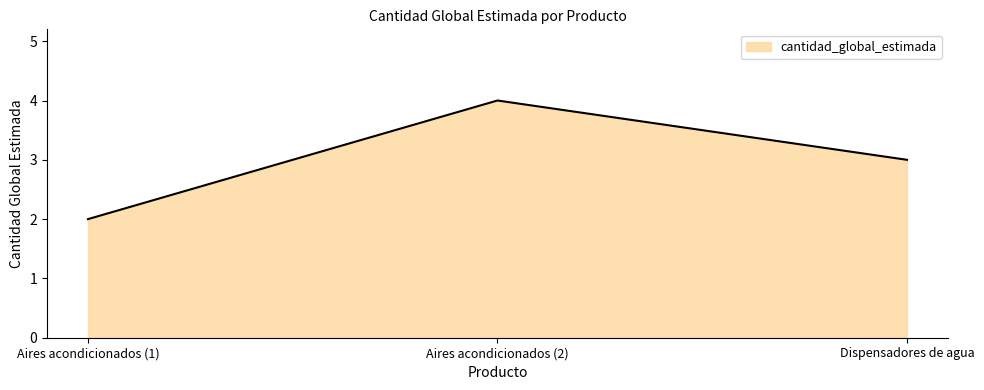

List the labels in order of value, largest first.

Aires acondicionados (2), Dispensadores de agua, Aires acondicionados (1)